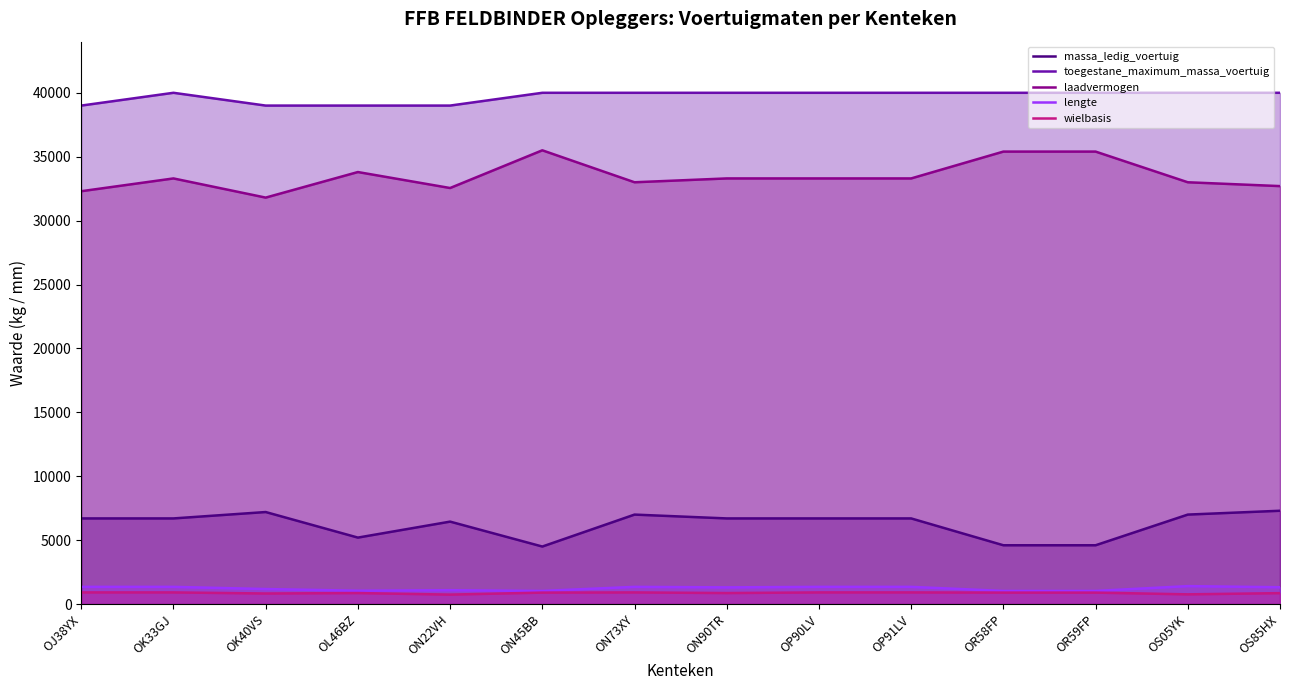

The value of massa_ledig_voertuig at ON45BB is 4500. True or false?

True